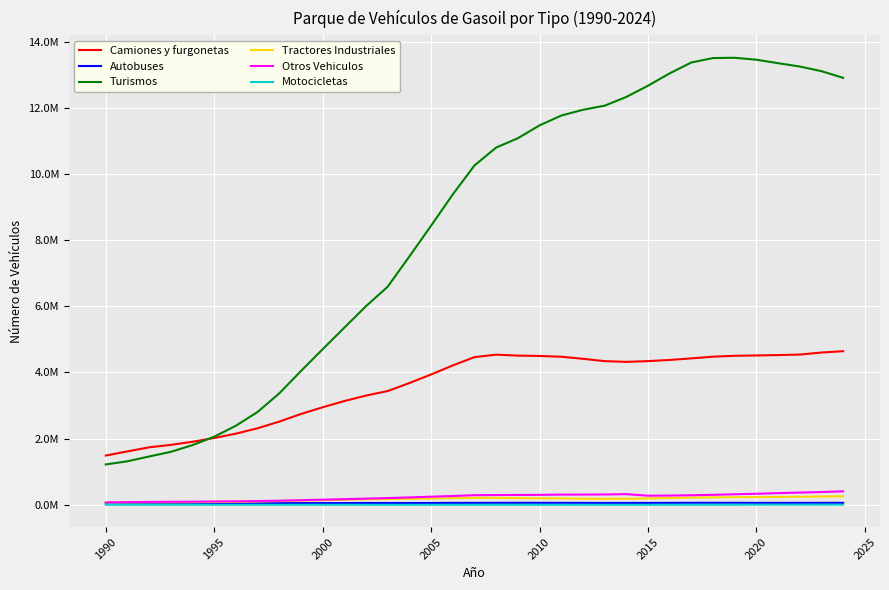

Is this an area chart (filled region under the line)?

No